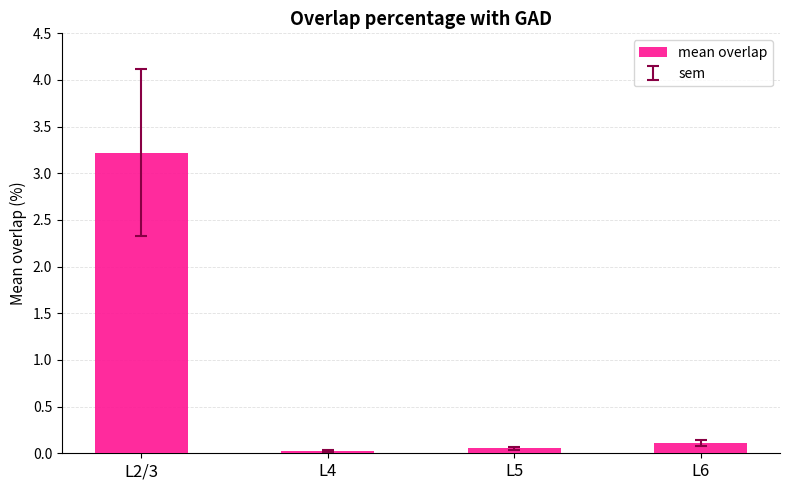

Which category has the highest value across all series?

L2/3